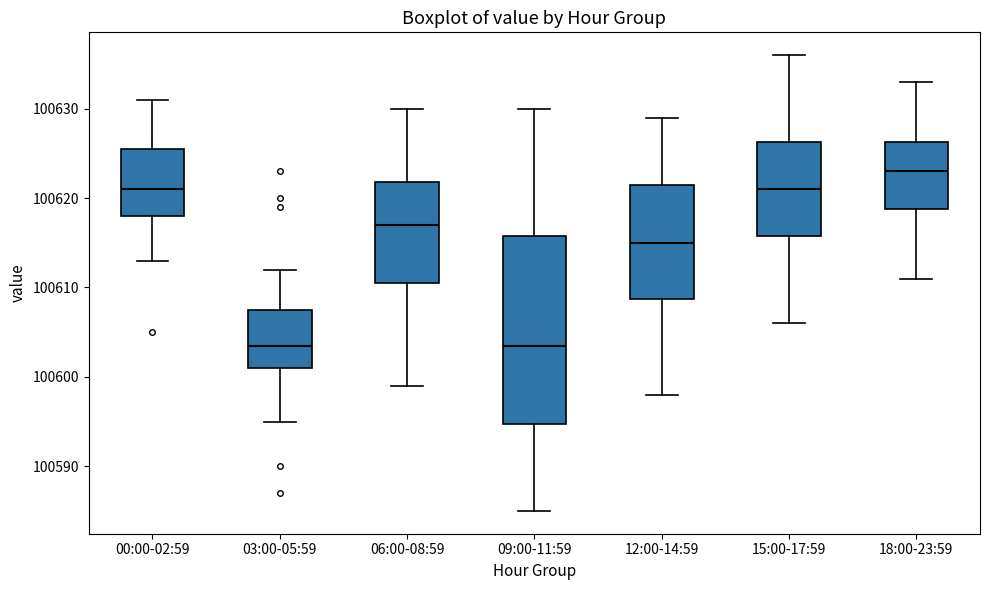

Where is the upper edge of the box for 15:00-17:59 on the y-axis? The values are not printed on the chart, so give them approximately, as read against the axis.

100626